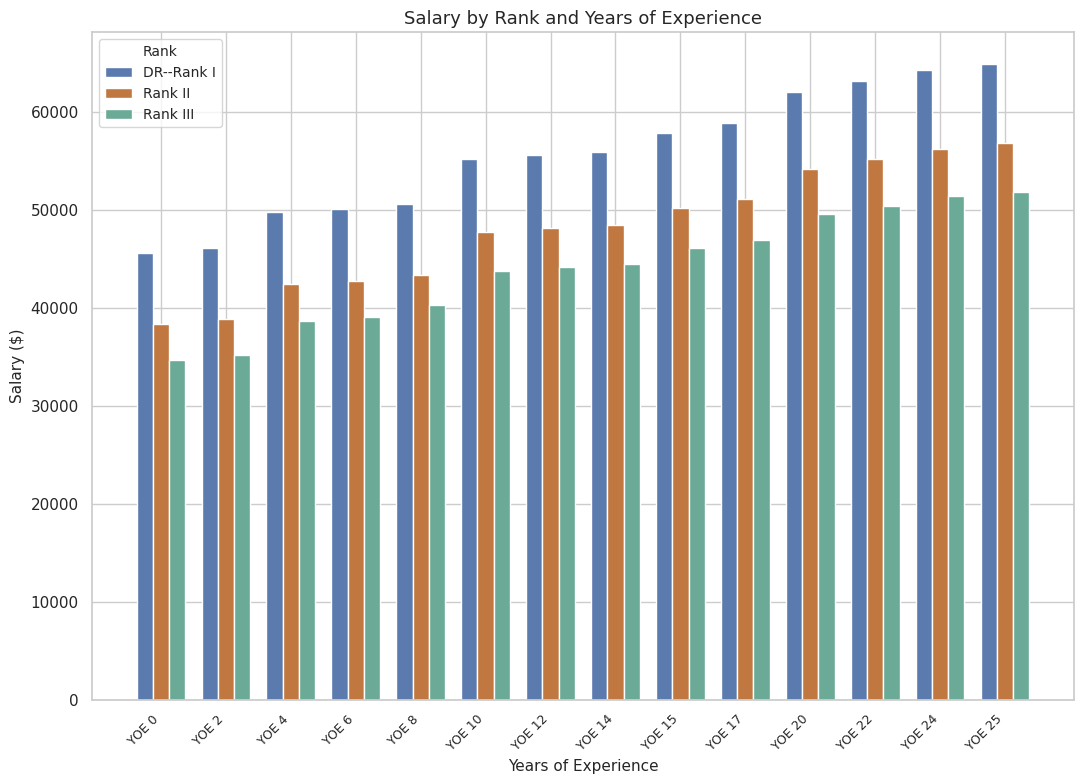

List the series in order of their peak value, highest first.

DR--Rank I, Rank II, Rank III